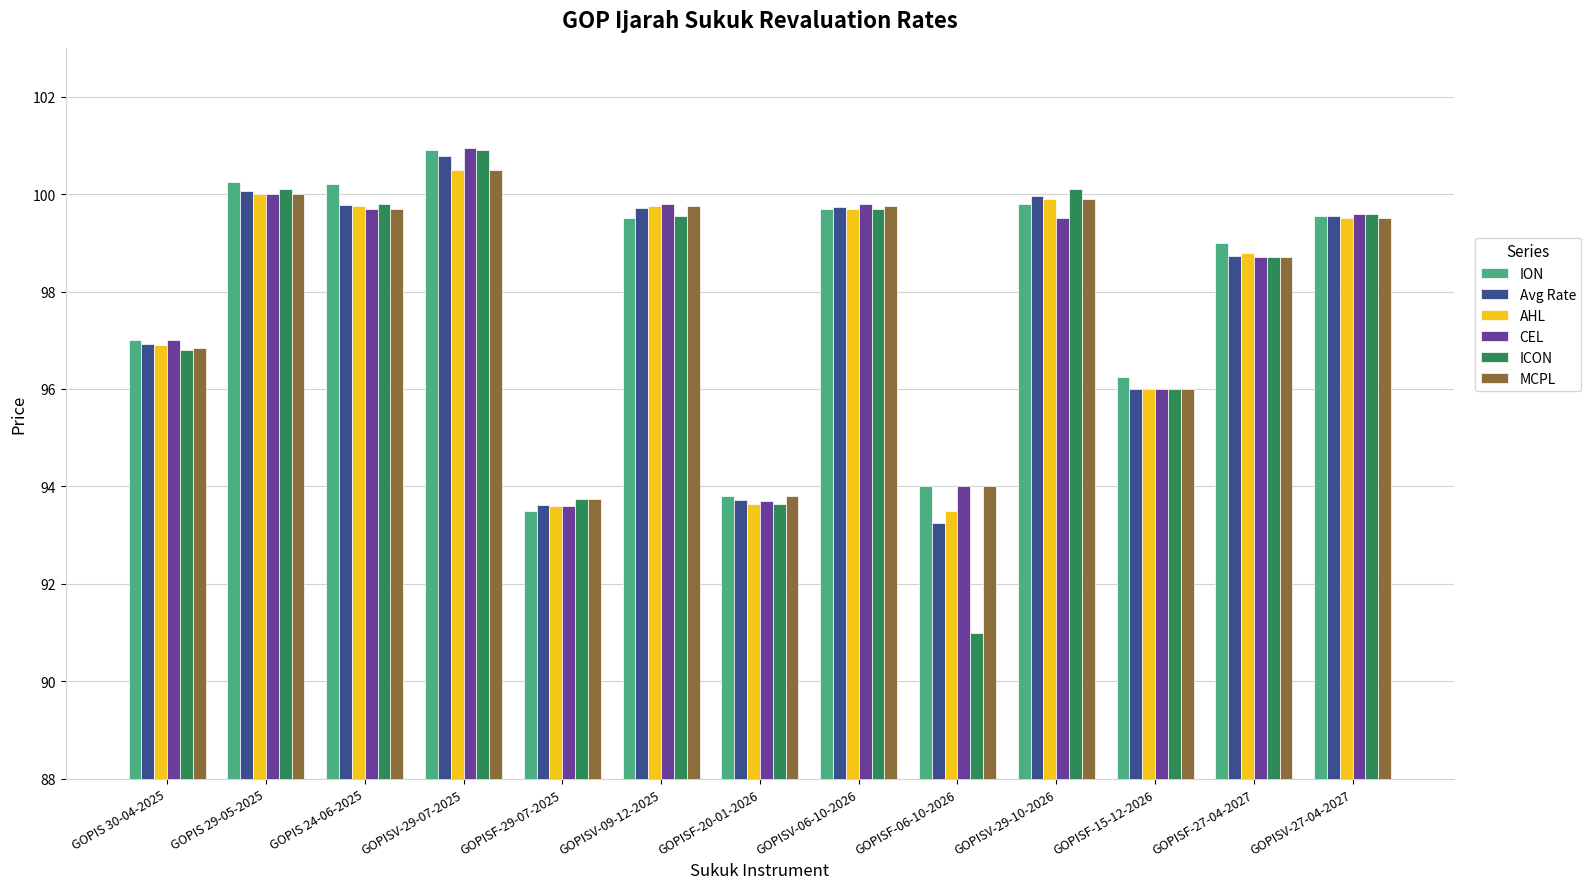

What position from the right is GOPISF-06-10-2026?

5